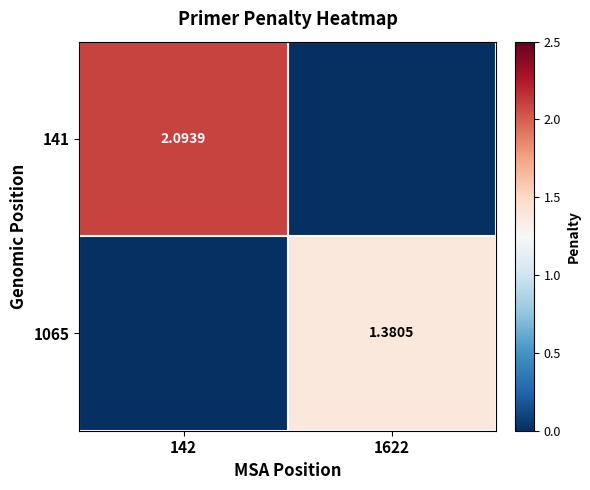

What is the difference between the maximum and minimum values in the 141 series?

2.1